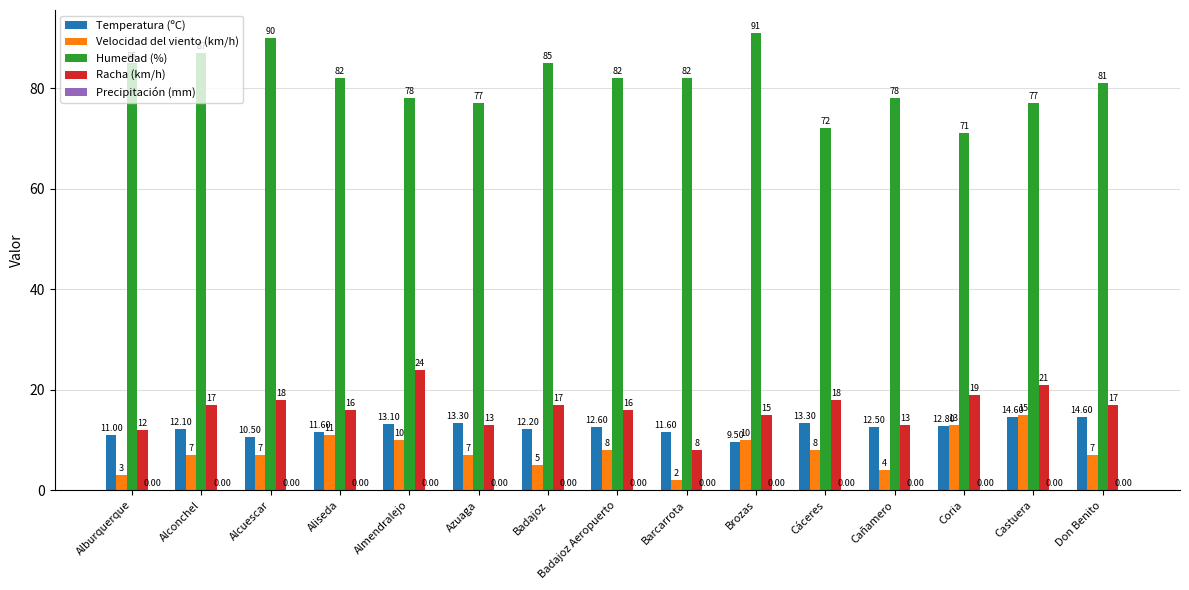

Where is Temperatura (ºC) nearest to the value 12?

Alconchel